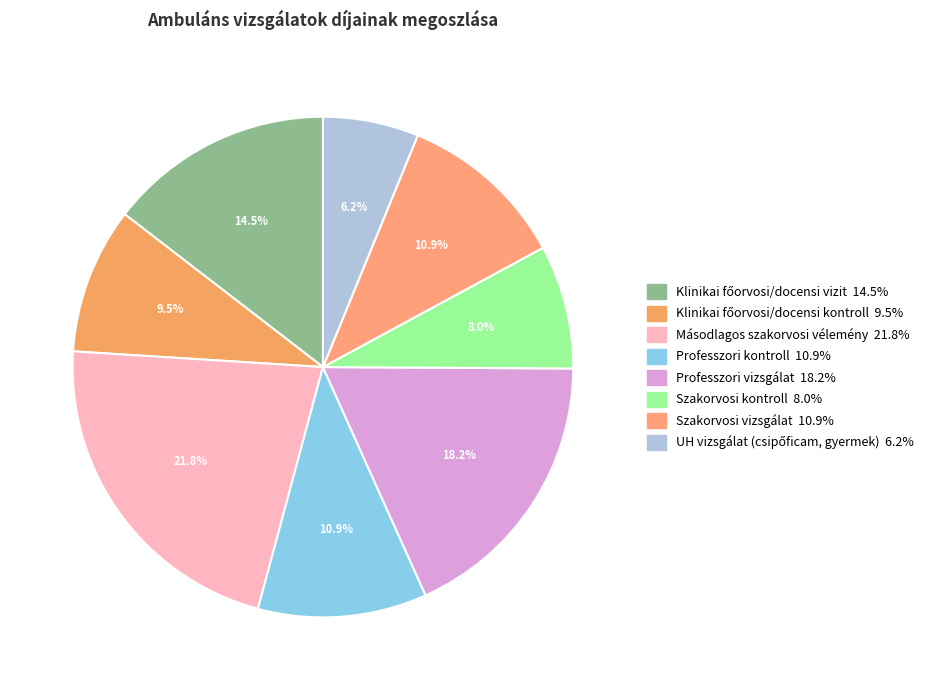

How many segments does this pie chart have?

8